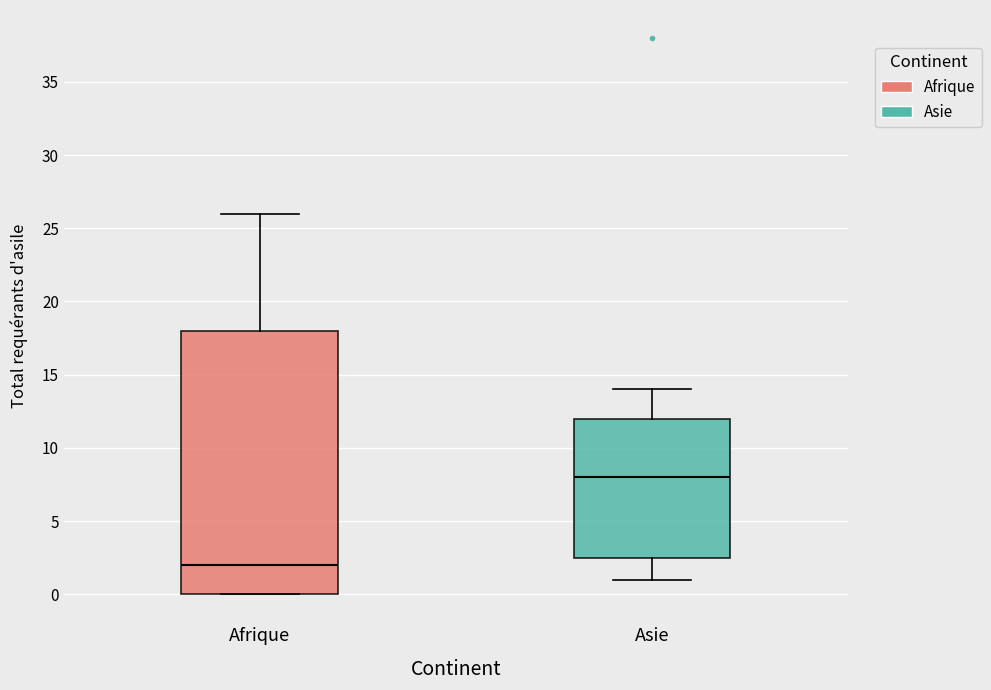

Where is the lower edge of the box for Afrique on the y-axis? The values are not printed on the chart, so give them approximately, as read against the axis.

0.0